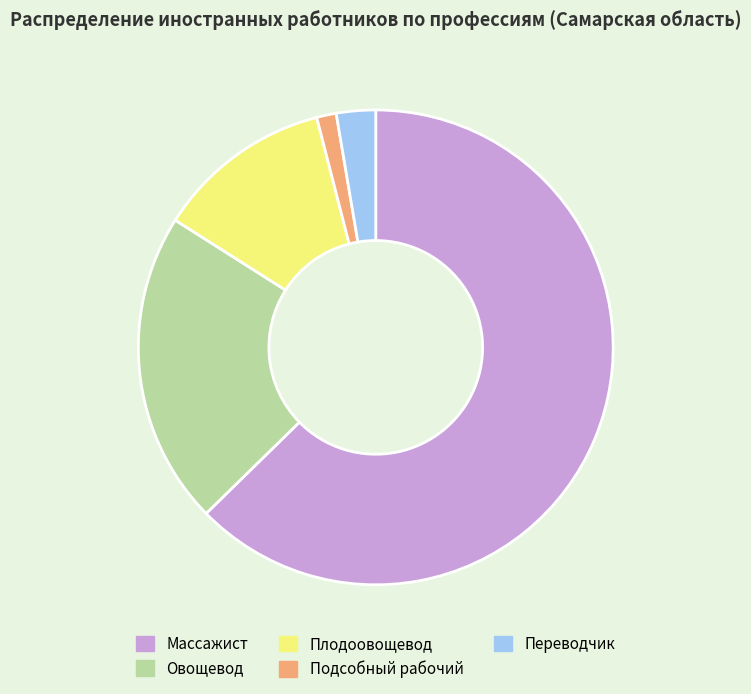

Which slice is the largest?

Массажист